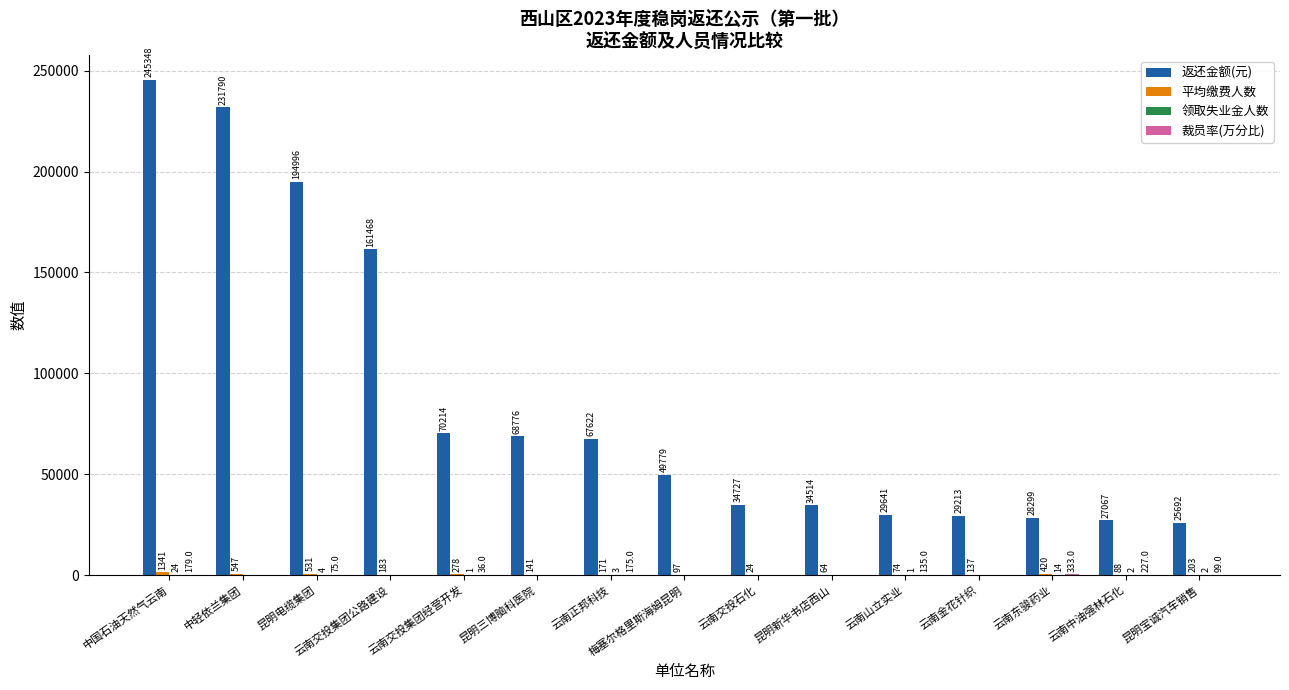

True or false: 返还金额(元) has a value of 22553.9 at 梅塞尔格里斯海姆昆明.

False